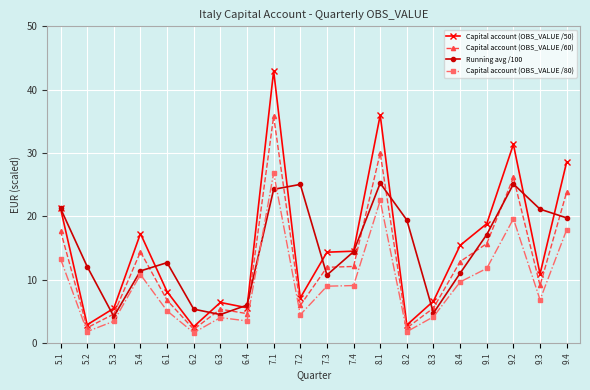

The value of Running avg /100 at 9.2 is 41.2. True or false?

False